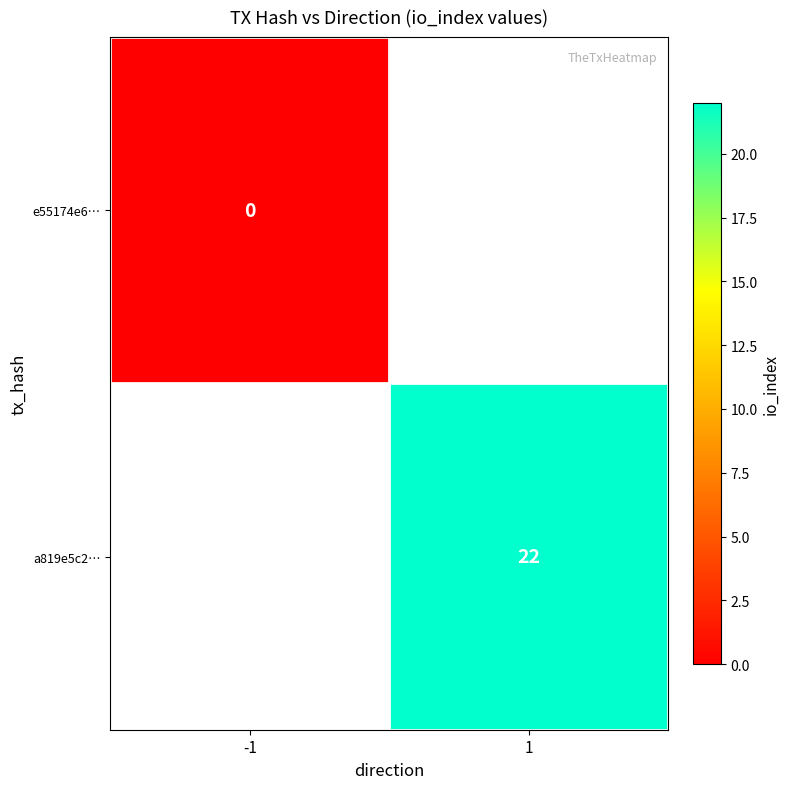

How many categories are shown in the chart?

2